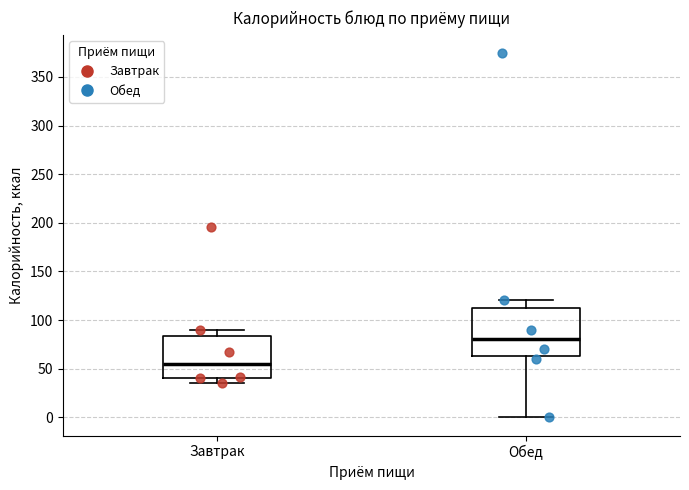

Reading left to right, read every box against the y-axis: the position of its median line, the range the box covers, and the ends of its whiskers. The values are not printed on the chart, so give them approximately, as read against the axis.

Завтрак: median 55, box 40 to 85, whiskers 35 to 90
Обед: median 80, box 65 to 115, whiskers 0 to 120